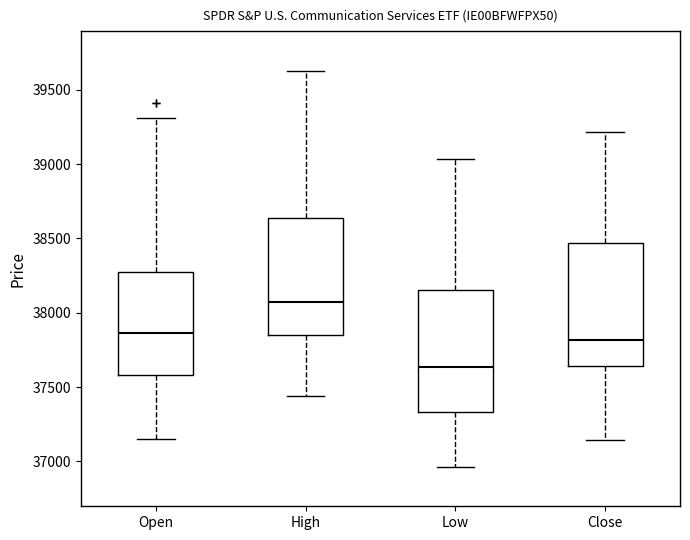

Reading left to right, read every box against the y-axis: the position of its median line, the range the box covers, and the ends of its whiskers. The values are not printed on the chart, so give them approximately, as read against the axis.

Open: median 37850, box 37600 to 38250, whiskers 37150 to 39300
High: median 38050, box 37850 to 38650, whiskers 37450 to 39650
Low: median 37650, box 37350 to 38150, whiskers 36950 to 39050
Close: median 37800, box 37650 to 38450, whiskers 37150 to 39200